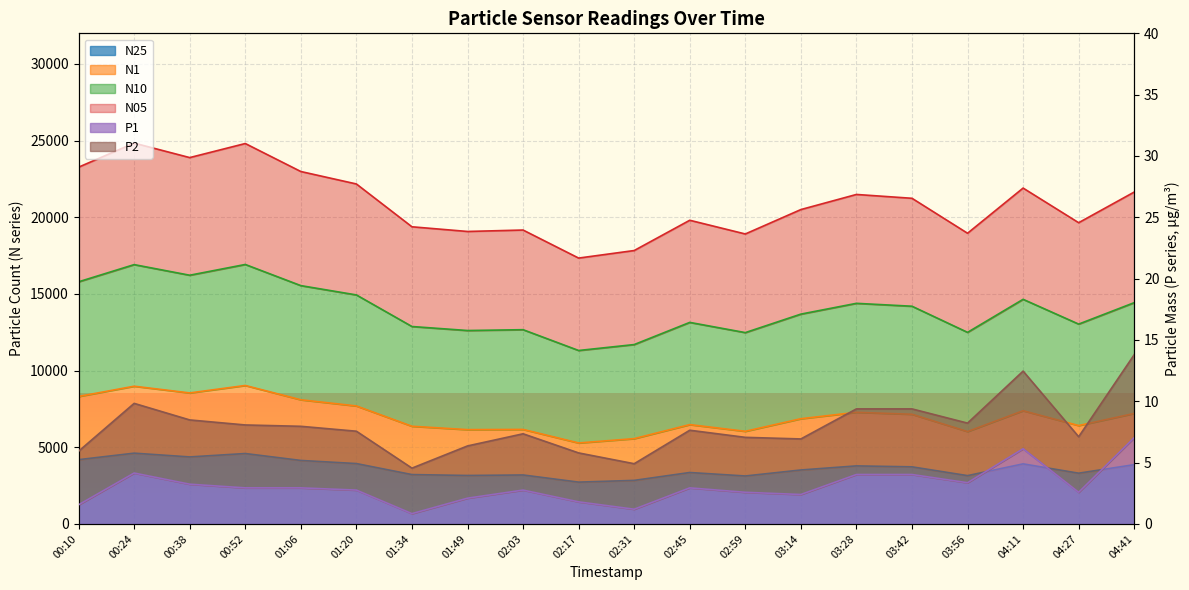

Reading left to right, transcribe all the data shown in this chart.

N25: 4192.5	4616.7	4370.8	4592.9	4141.5	3937.8	3219.6	3161.6	3193.8	2728.1	2841.2	3354.8	3128.1	3519.5	3786.1	3724.4	3151.1	3918.6	3310.1	3867.0
N1: 8314.5	8982.5	8545.2	9031.3	8098.5	7695.0	6371.4	6151.2	6164.9	5281.4	5564.0	6478.2	6041.7	6862.8	7281.0	7153.0	6024.9	7384.5	6416.3	7206.4
N10: 23270.8	24840.5	23895.4	24813.1	22986.8	22175.0	19381.8	19076.7	19169.9	17341.1	17833.1	19807.8	18913.0	20505.2	21490.6	21240.5	18960.8	21907.1	19648.1	21648.1
N05: 15793.4	16914.3	16222.5	16923.9	15544.7	14937.0	12877.3	12615.9	12669.9	11313.2	11699.9	13145.6	12479.8	13686.0	14389.1	14200.1	12496.0	14651.0	13034.5	14433.3
P1: 1.6	4.2	3.2	2.9	2.9	2.8	0.8	2.1	2.8	1.8	1.2	2.9	2.6	2.4	4.0	4.0	3.4	6.1	2.6	7.0
P2: 5.9	9.8	8.5	8.1	8.0	7.6	4.5	6.4	7.3	5.8	4.9	7.6	7.1	6.9	9.4	9.4	8.2	12.5	7.1	13.8